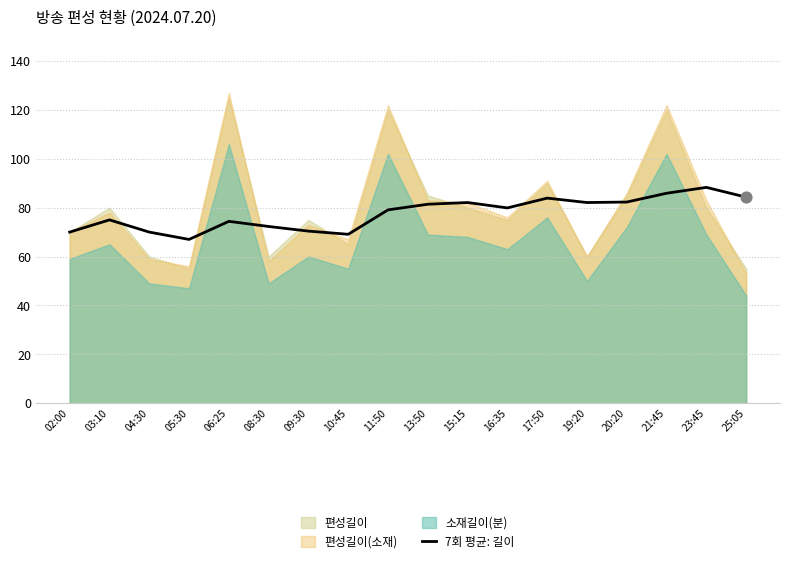

What is the lowest value of the 7회 평균: 길이 series?

67.0